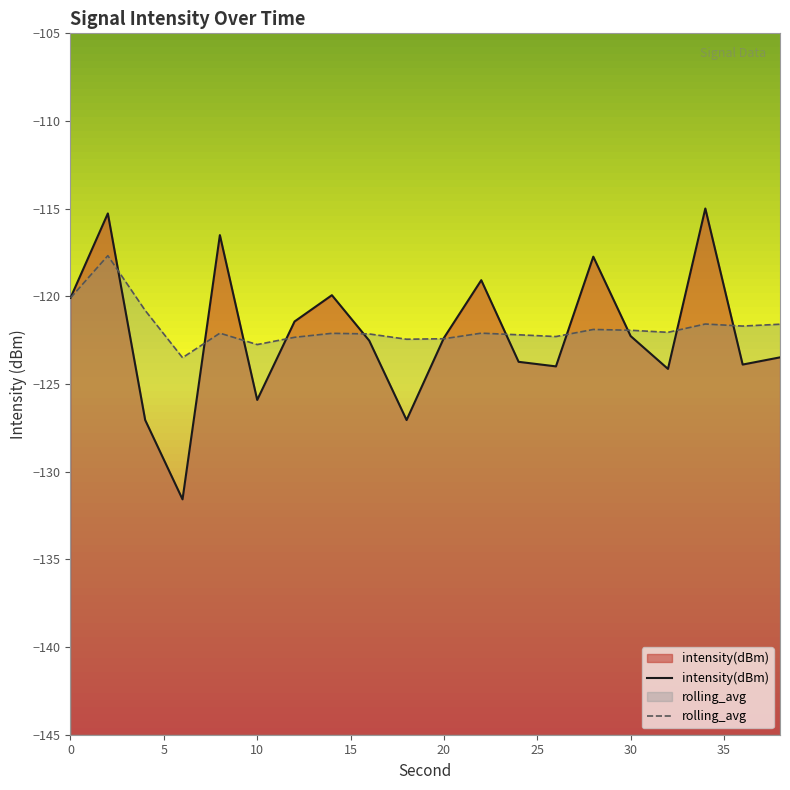

At 10, list the series in order from largest to smallest.

rolling_avg, intensity(dBm)